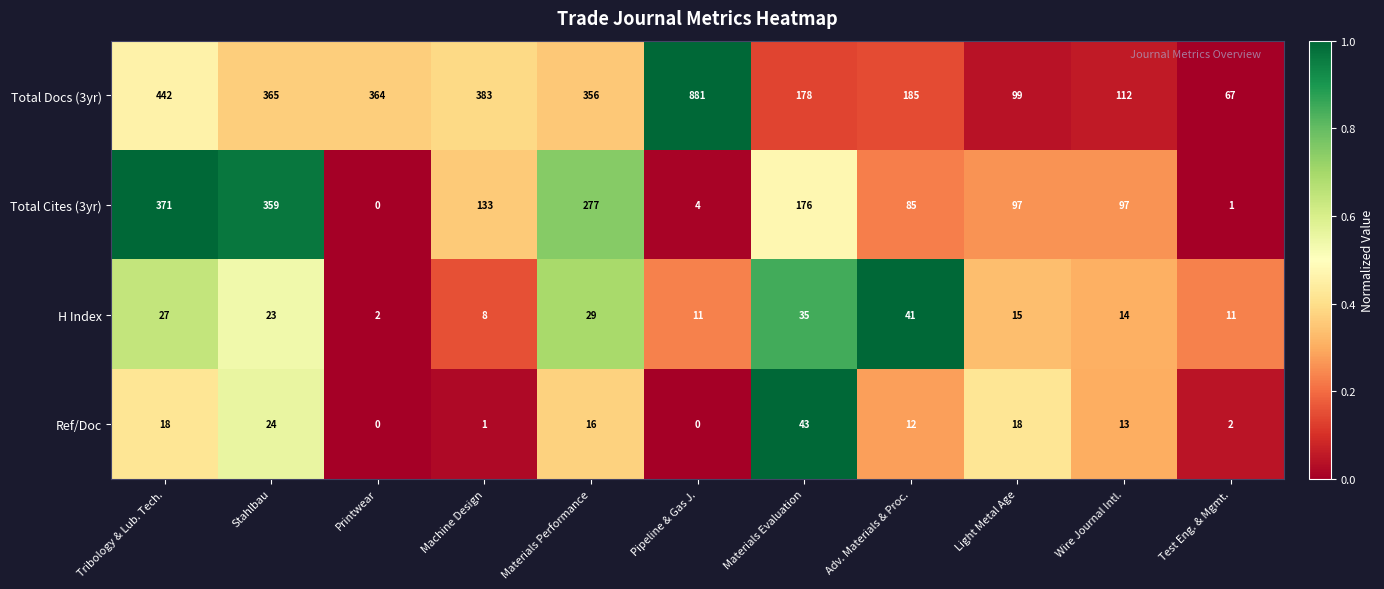

What is the spread (max minus min) of values at Materials Performance?

340